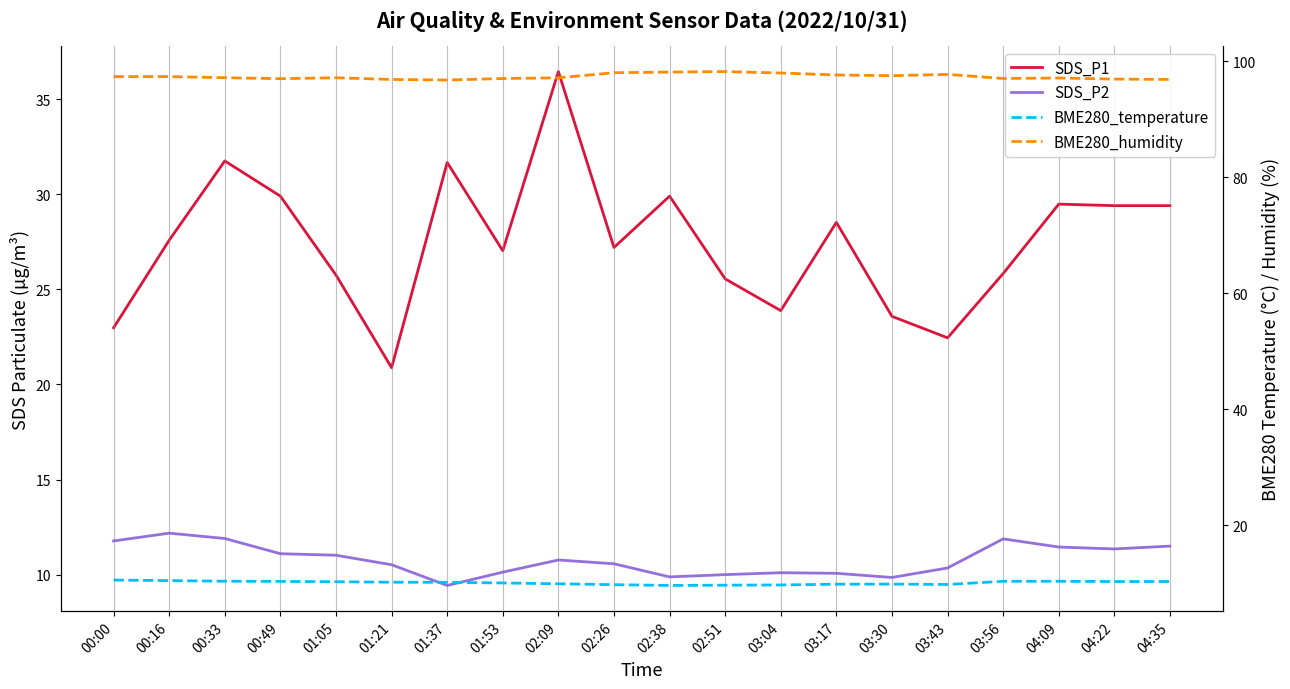

At 00:33, list the series in order from largest to smallest.

BME280_humidity, SDS_P1, SDS_P2, BME280_temperature